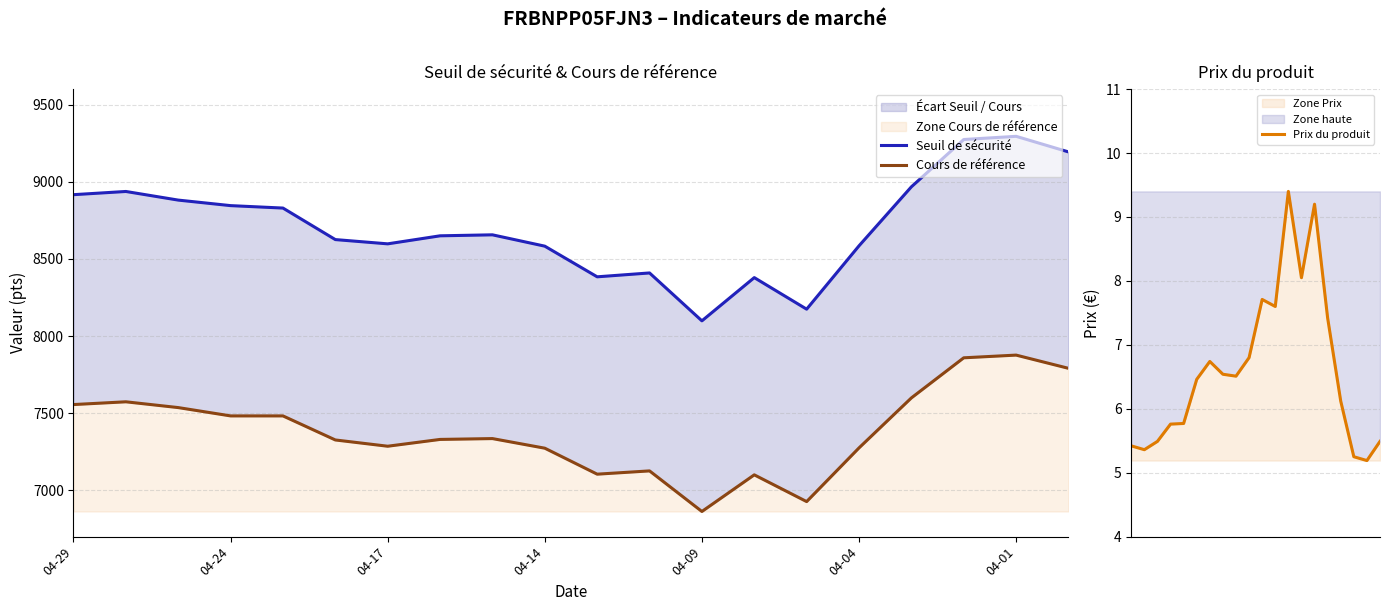

True or false: Seuil de sécurité and Cours de référence intersect in this chart.

False